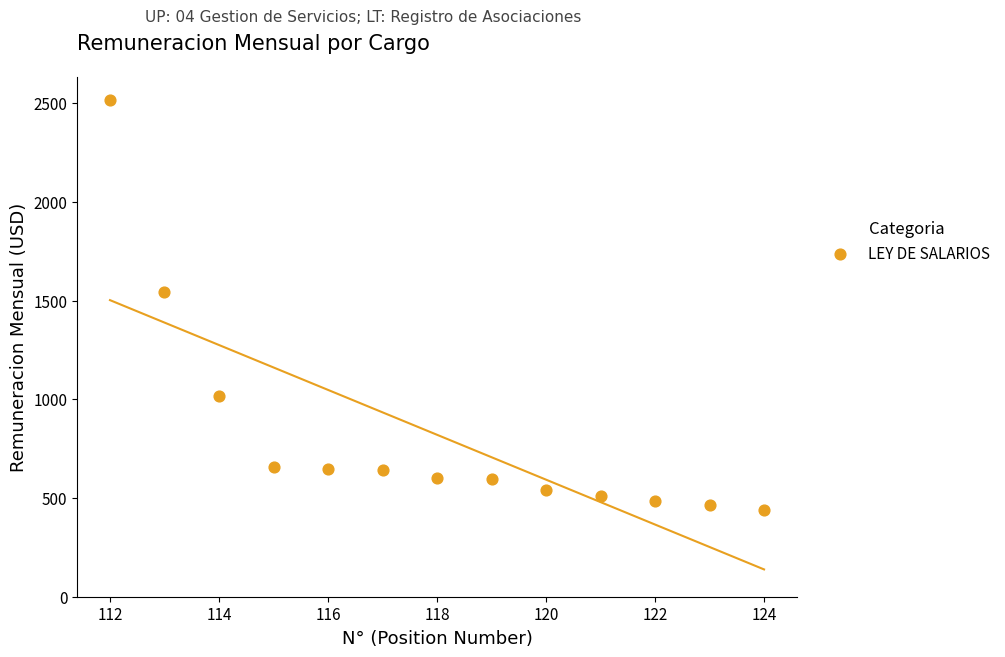

What Y value in the scatter plot is closest to 1478?

1545.7